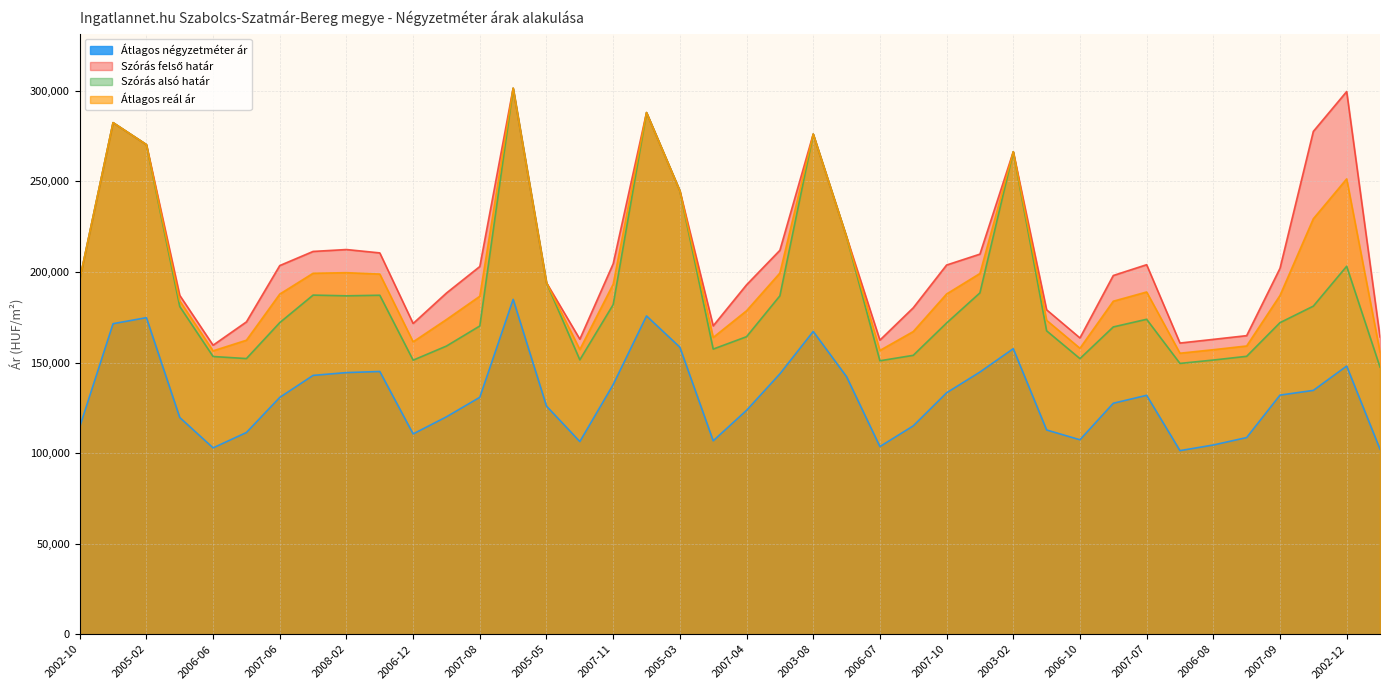

What is the highest value of the Szórás alsó határ series?

301418